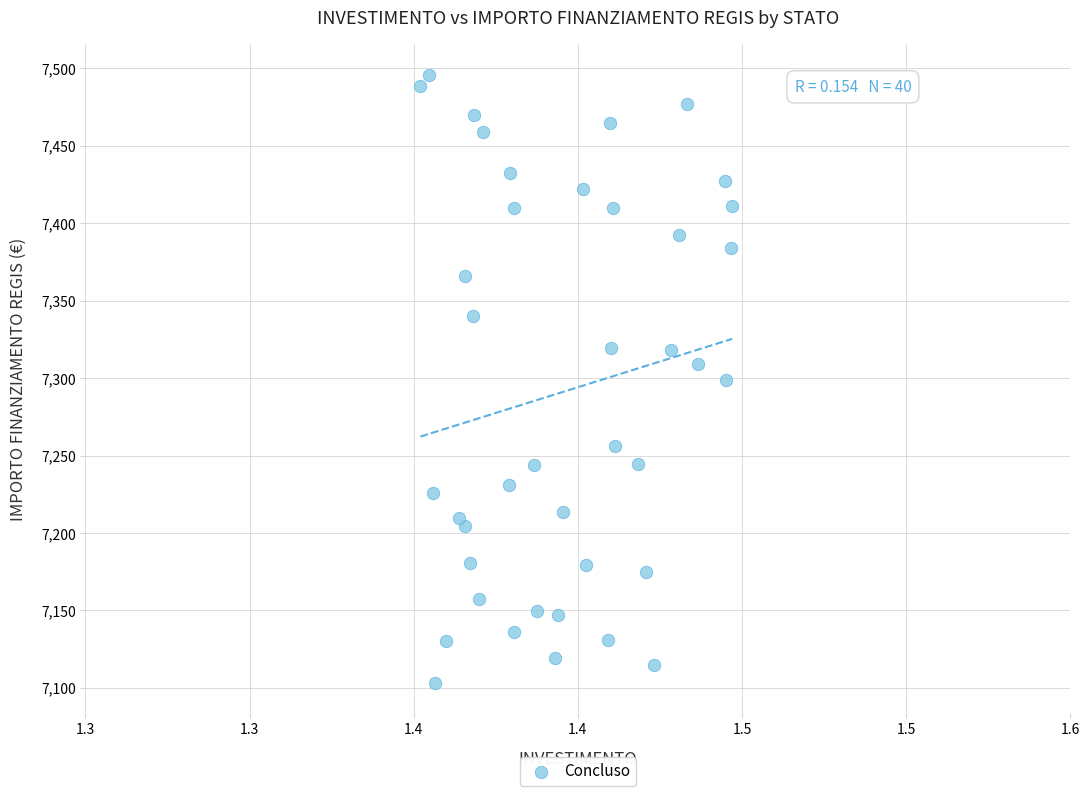

What is the range of Y values (max minus min)?

392.5